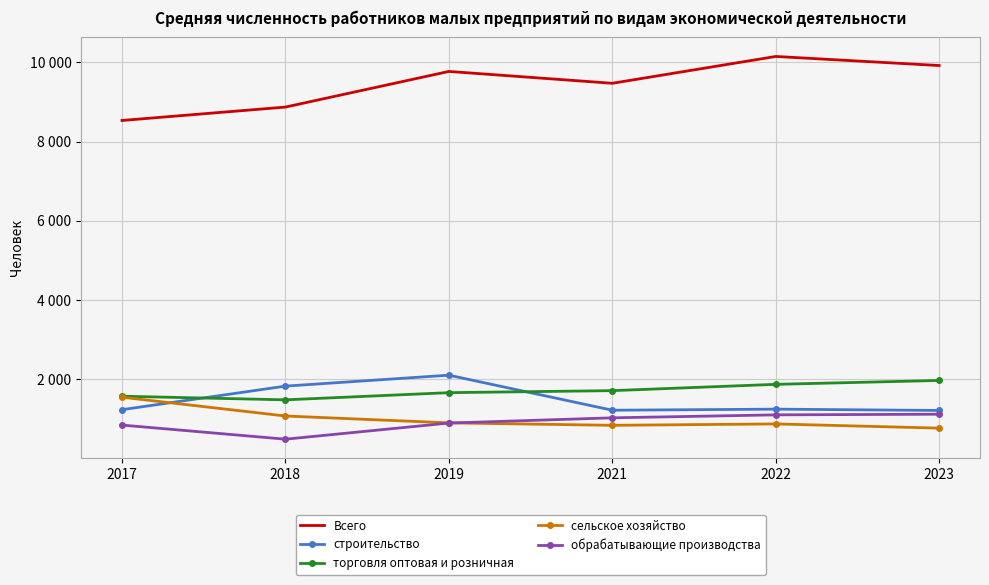

True or false: обрабатывающие производства and строительство cross at least once.

False